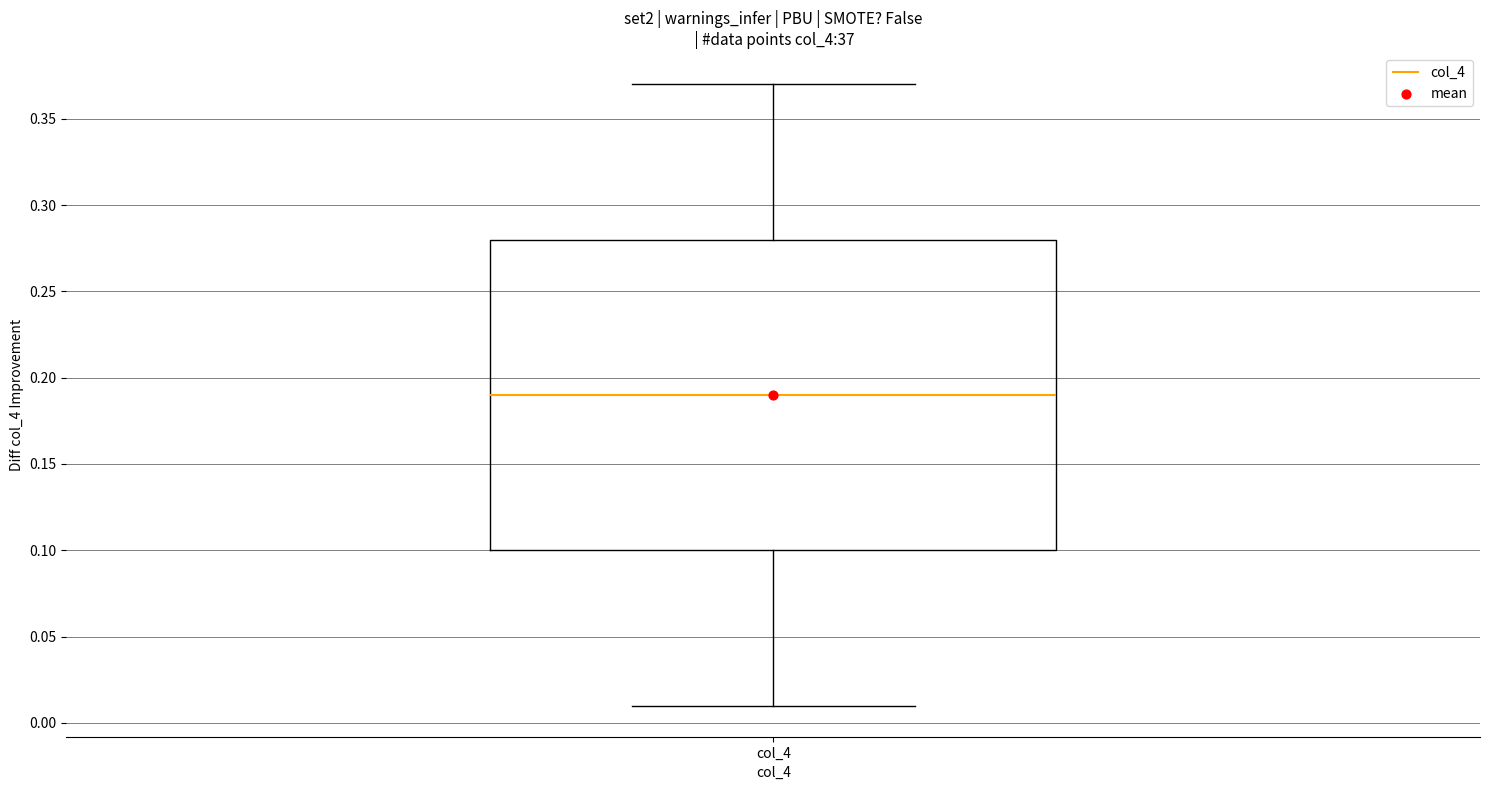

Transcribe this box plot: give where the median line is, the range the box spans, and where the two whiskers end, as read against the y-axis. The values are not printed on the chart, so give them approximately, as read against the axis.

median 0.19, box 0.10 to 0.28, whiskers 0.01 to 0.37